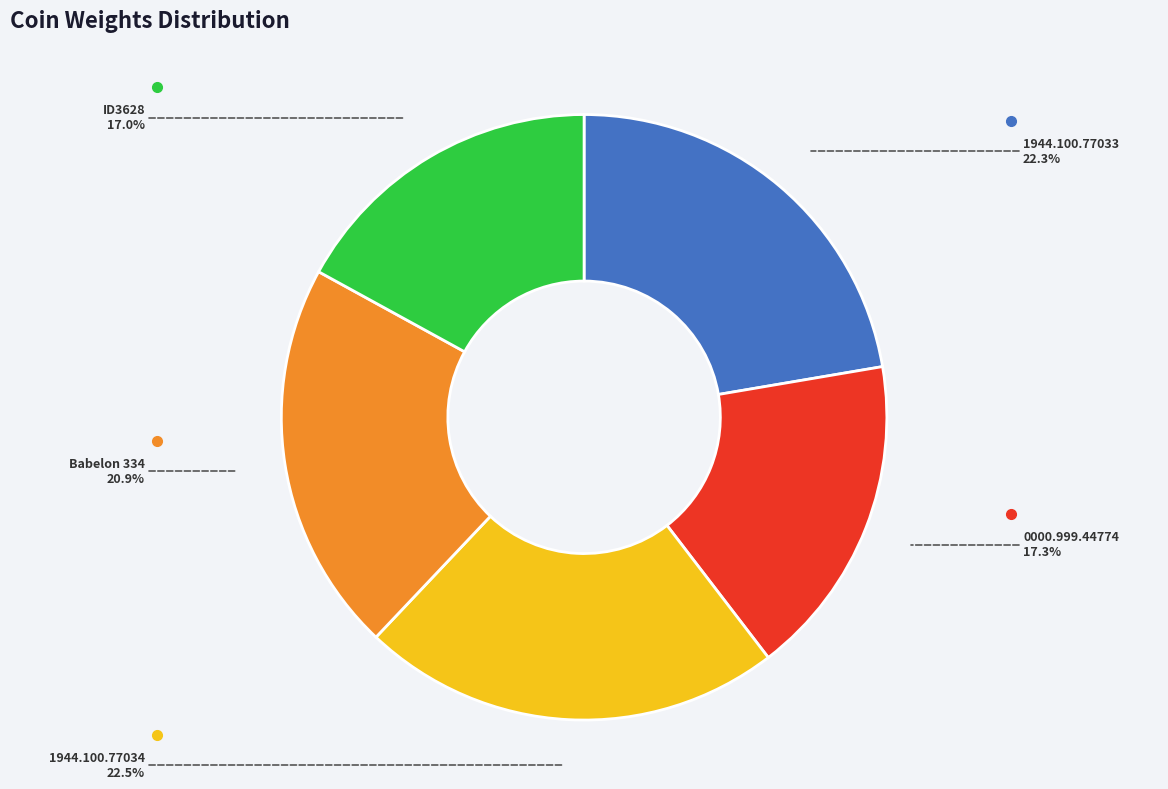

Count the number of slices in the pie.

5